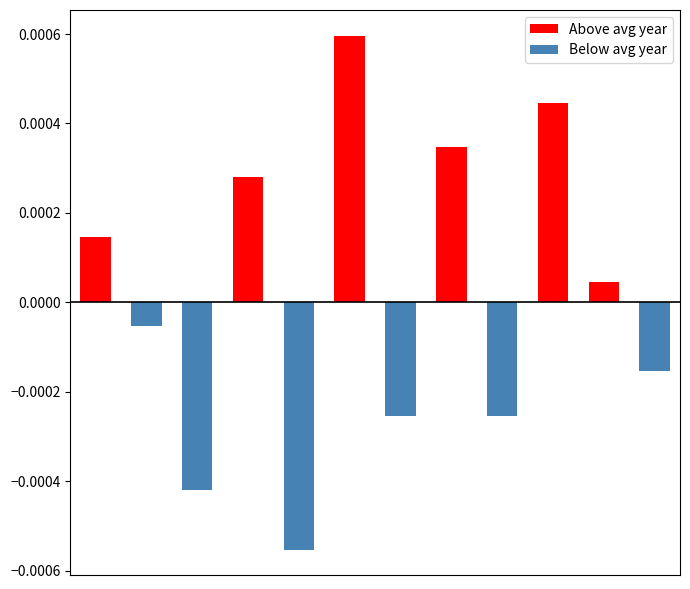

Which series has the widest spread of values?

Above avg year